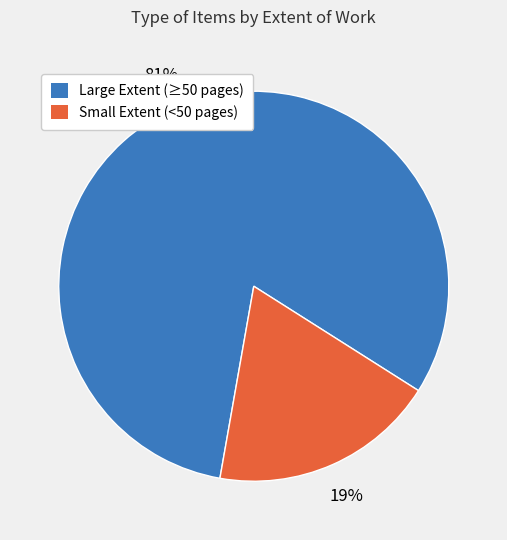

How many slices are in this pie chart?

2